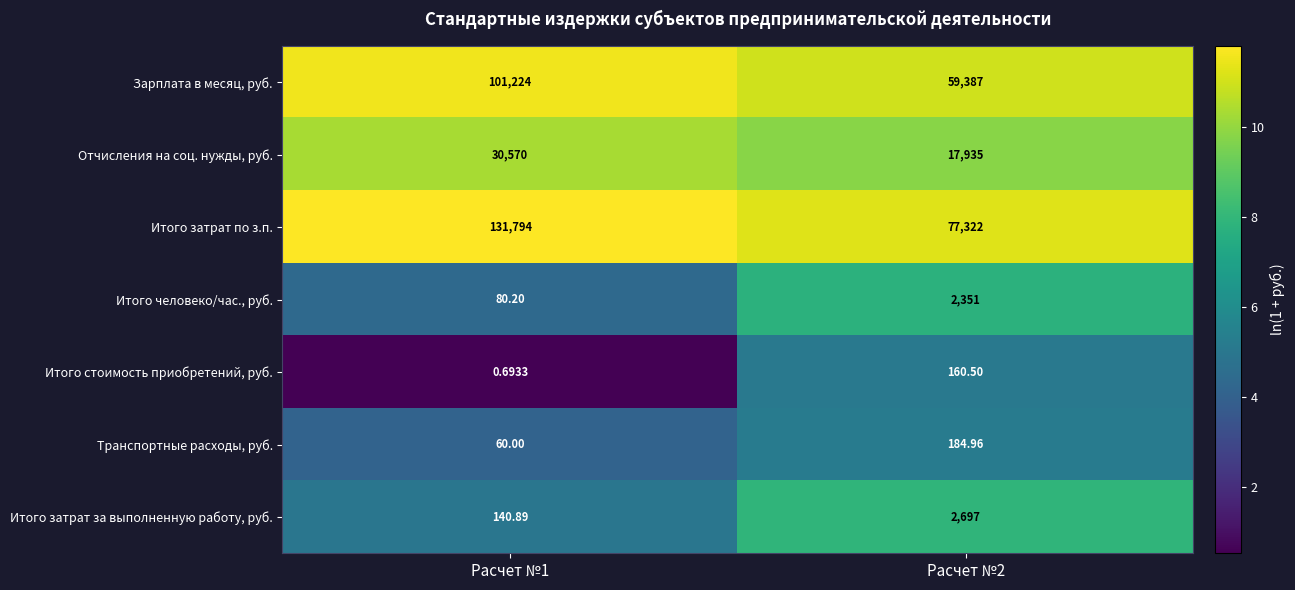

Rank the series at Расчет №2 from lowest to highest value.

Итого стоимость приобретений, руб., Транспортные расходы, руб., Итого человеко/час., руб., Итого затрат за выполненную работу, руб., Отчисления на соц. нужды, руб., Зарплата в месяц, руб., Итого затрат по з.п.